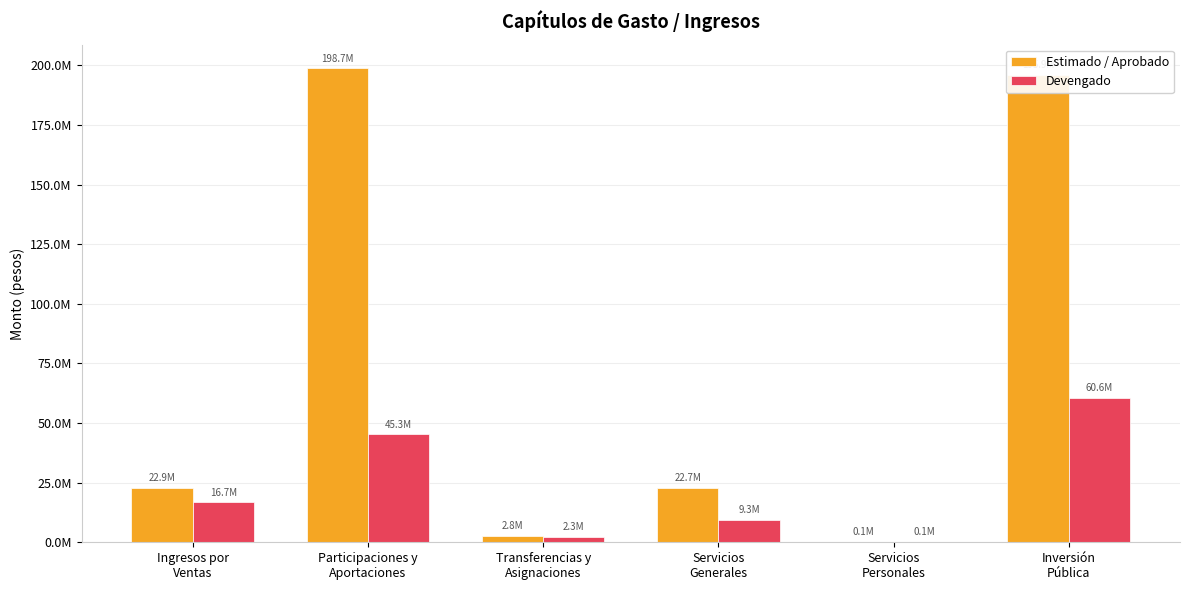

Between Participaciones y
Aportaciones and Ingresos por
Ventas, which is larger?

Participaciones y
Aportaciones